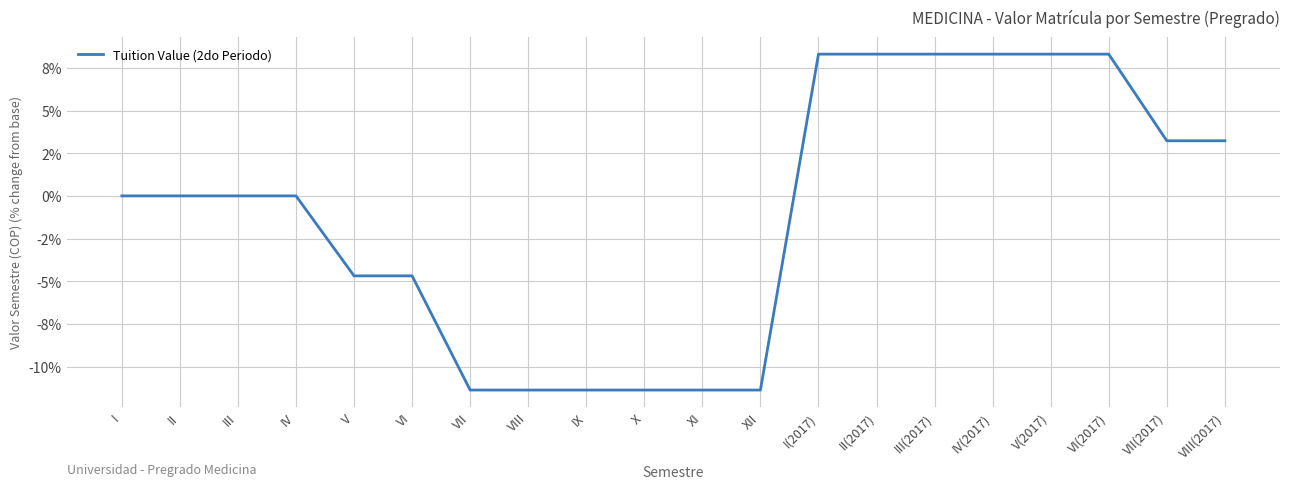

Between IV(2017) and X, which is larger?

IV(2017)